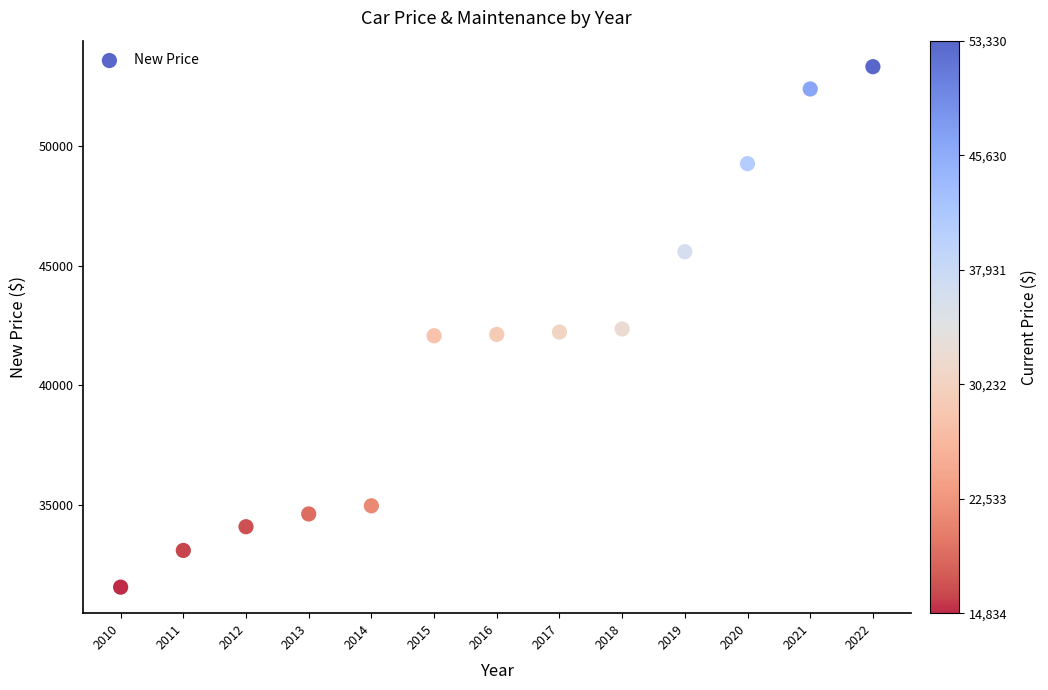

What is the range of X values (max minus min)?

12